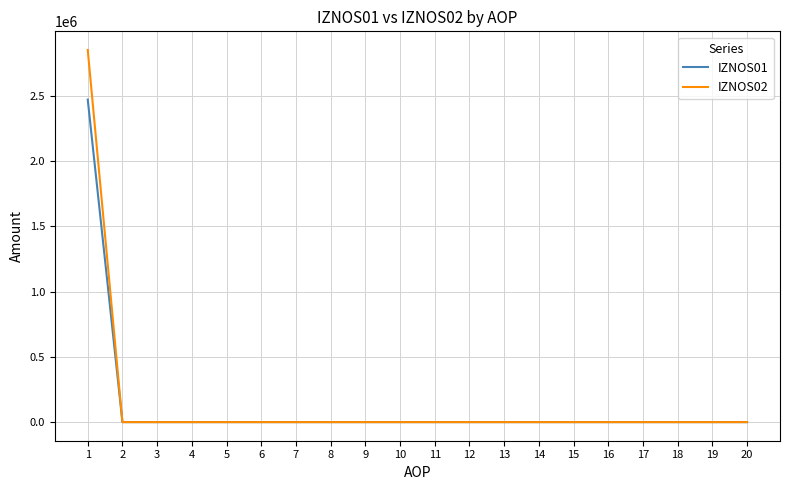

Which series has the largest range (max minus min)?

IZNOS02